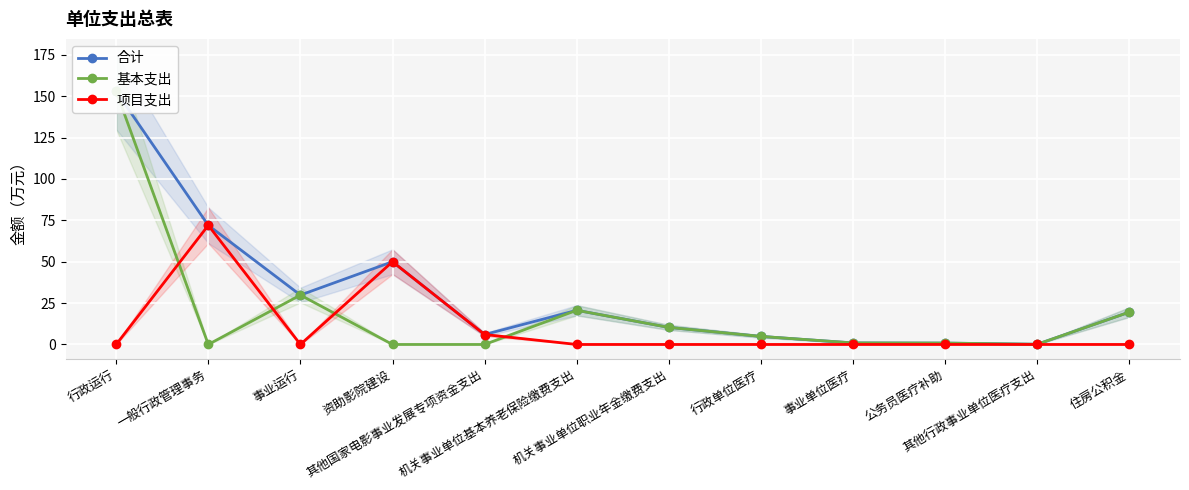

Reading right to left, list all the values displayed in this chart.

合计: 住房公积金=19.6	其他行政事业单位医疗支出=0.1	公务员医疗补助=0.8	事业单位医疗=0.9	行政单位医疗=4.9	机关事业单位职业年金缴费支出=10.3	机关事业单位基本养老保险缴费支出=20.6	其他国家电影事业发展专项资金支出=6.0	资助影院建设=50.0	事业运行=29.9	一般行政管理事务=72.0	行政运行=152.9
基本支出: 住房公积金=19.6	其他行政事业单位医疗支出=0.1	公务员医疗补助=0.8	事业单位医疗=0.9	行政单位医疗=4.9	机关事业单位职业年金缴费支出=10.3	机关事业单位基本养老保险缴费支出=20.6	其他国家电影事业发展专项资金支出=0.0	资助影院建设=0.0	事业运行=29.9	一般行政管理事务=0.0	行政运行=152.9
项目支出: 住房公积金=0.0	其他行政事业单位医疗支出=0.0	公务员医疗补助=0.0	事业单位医疗=0.0	行政单位医疗=0.0	机关事业单位职业年金缴费支出=0.0	机关事业单位基本养老保险缴费支出=0.0	其他国家电影事业发展专项资金支出=6.0	资助影院建设=50.0	事业运行=0.0	一般行政管理事务=72.0	行政运行=0.0